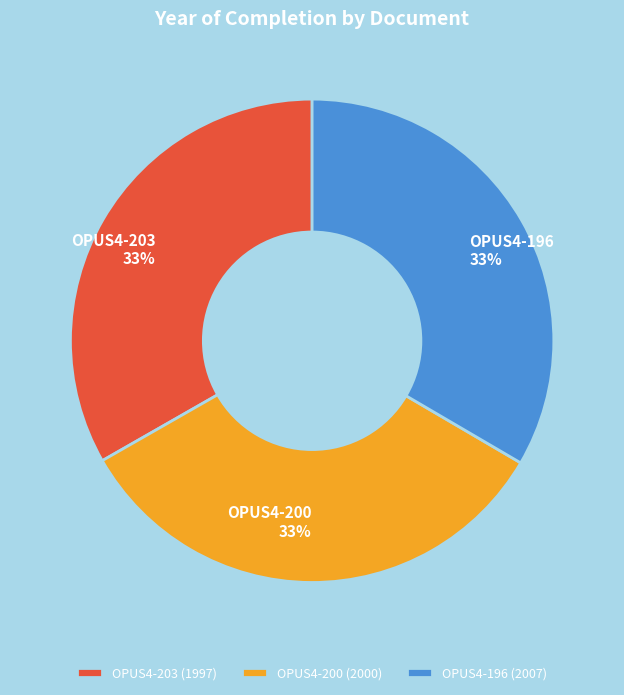

Is there any slice that represents more than half of the pie?

No